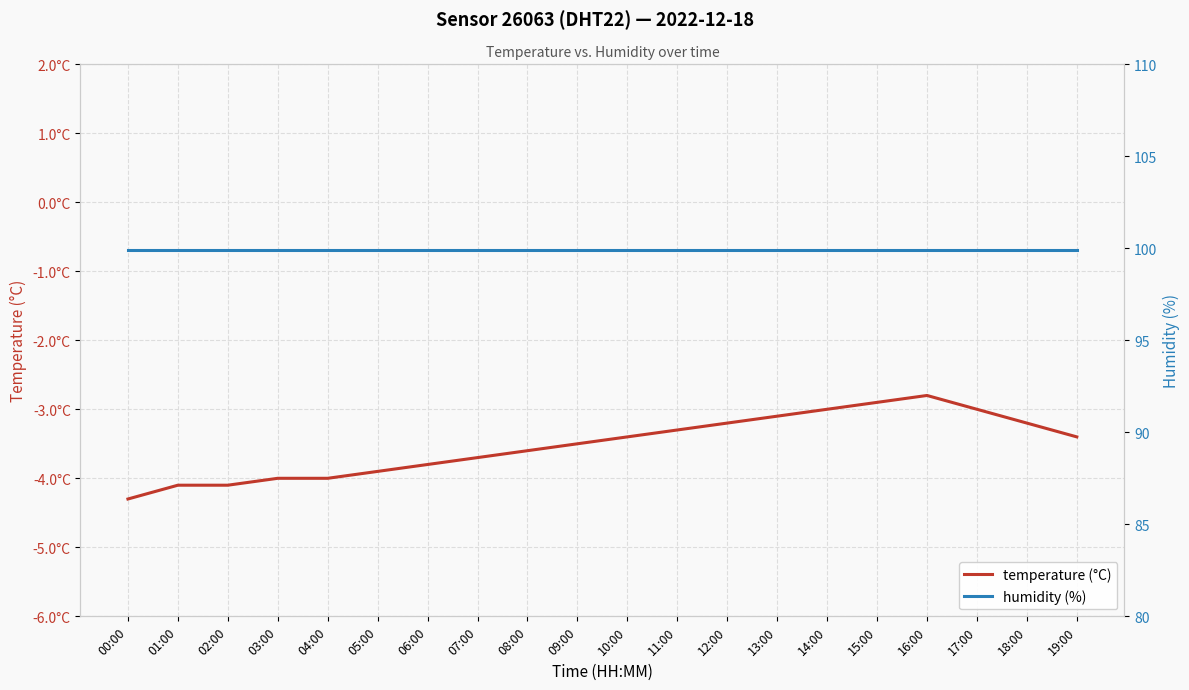

List the labels in order of temperature (°C) value, smallest first.

00:00, 01:00, 02:00, 03:00, 04:00, 05:00, 06:00, 07:00, 08:00, 09:00, 10:00, 19:00, 11:00, 12:00, 18:00, 13:00, 14:00, 17:00, 15:00, 16:00